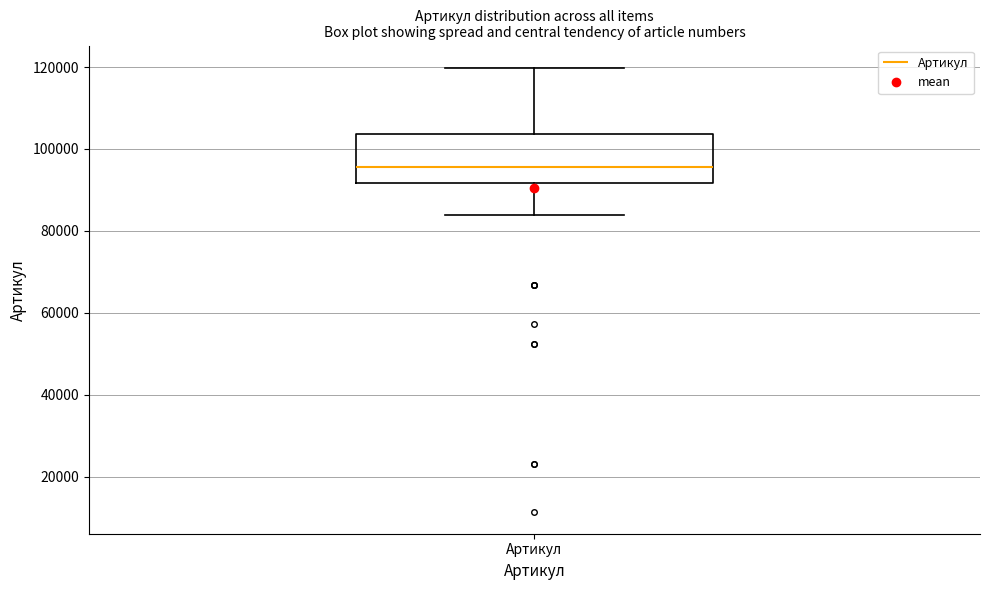

Read this box plot against the y-axis: the position of the median line, the range covered by the box, and the ends of both whiskers. The values are not printed on the chart, so give them approximately, as read against the axis.

median 96000, box 92000 to 104000, whiskers 84000 to 120000